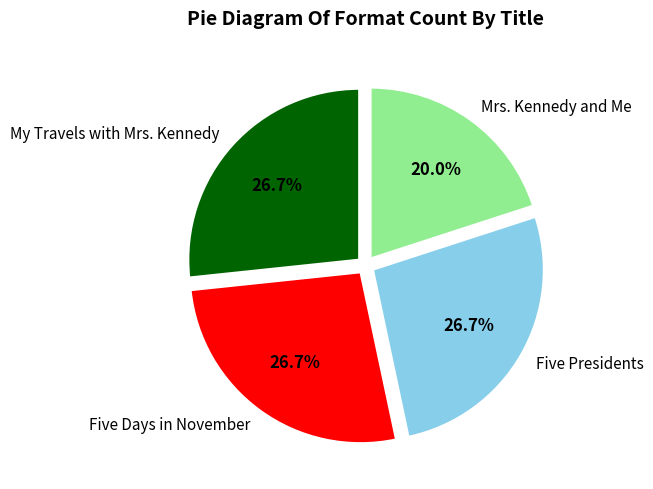

Is there any slice that represents more than half of the pie?

No